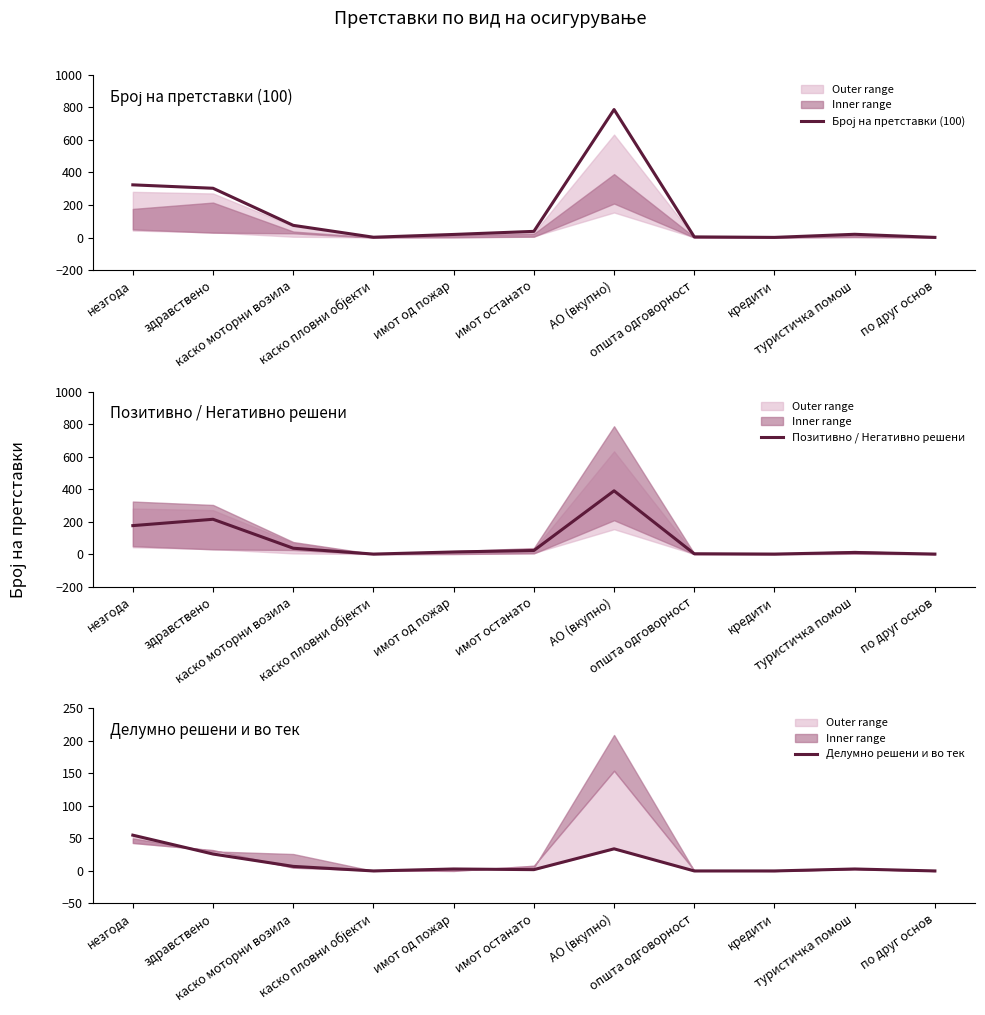

The value of Позитивно / Негативно решени at по друг основ is 1. True or false?

True